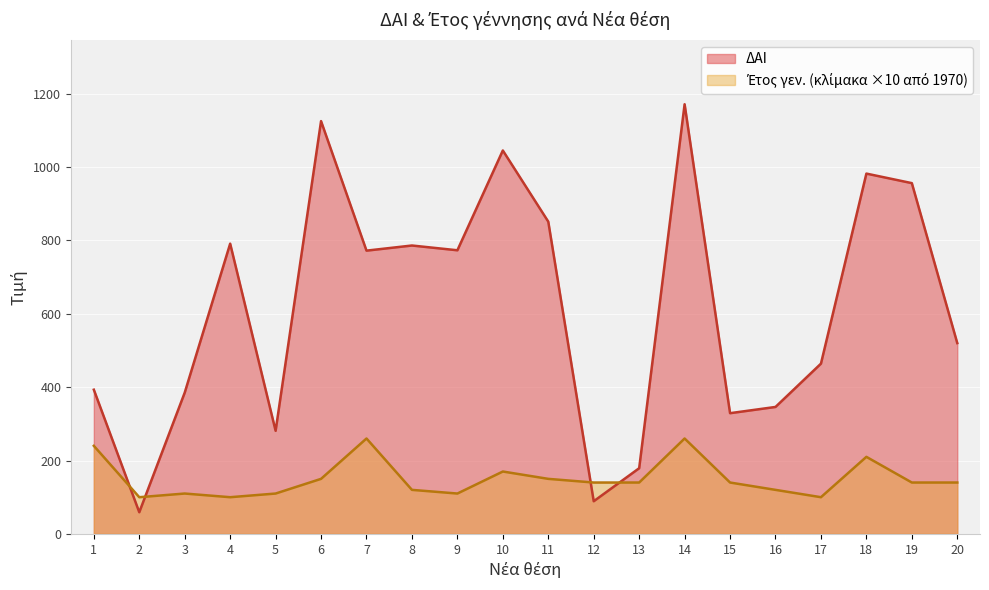

At which label does Έτος γεν. reach its minimum?

2